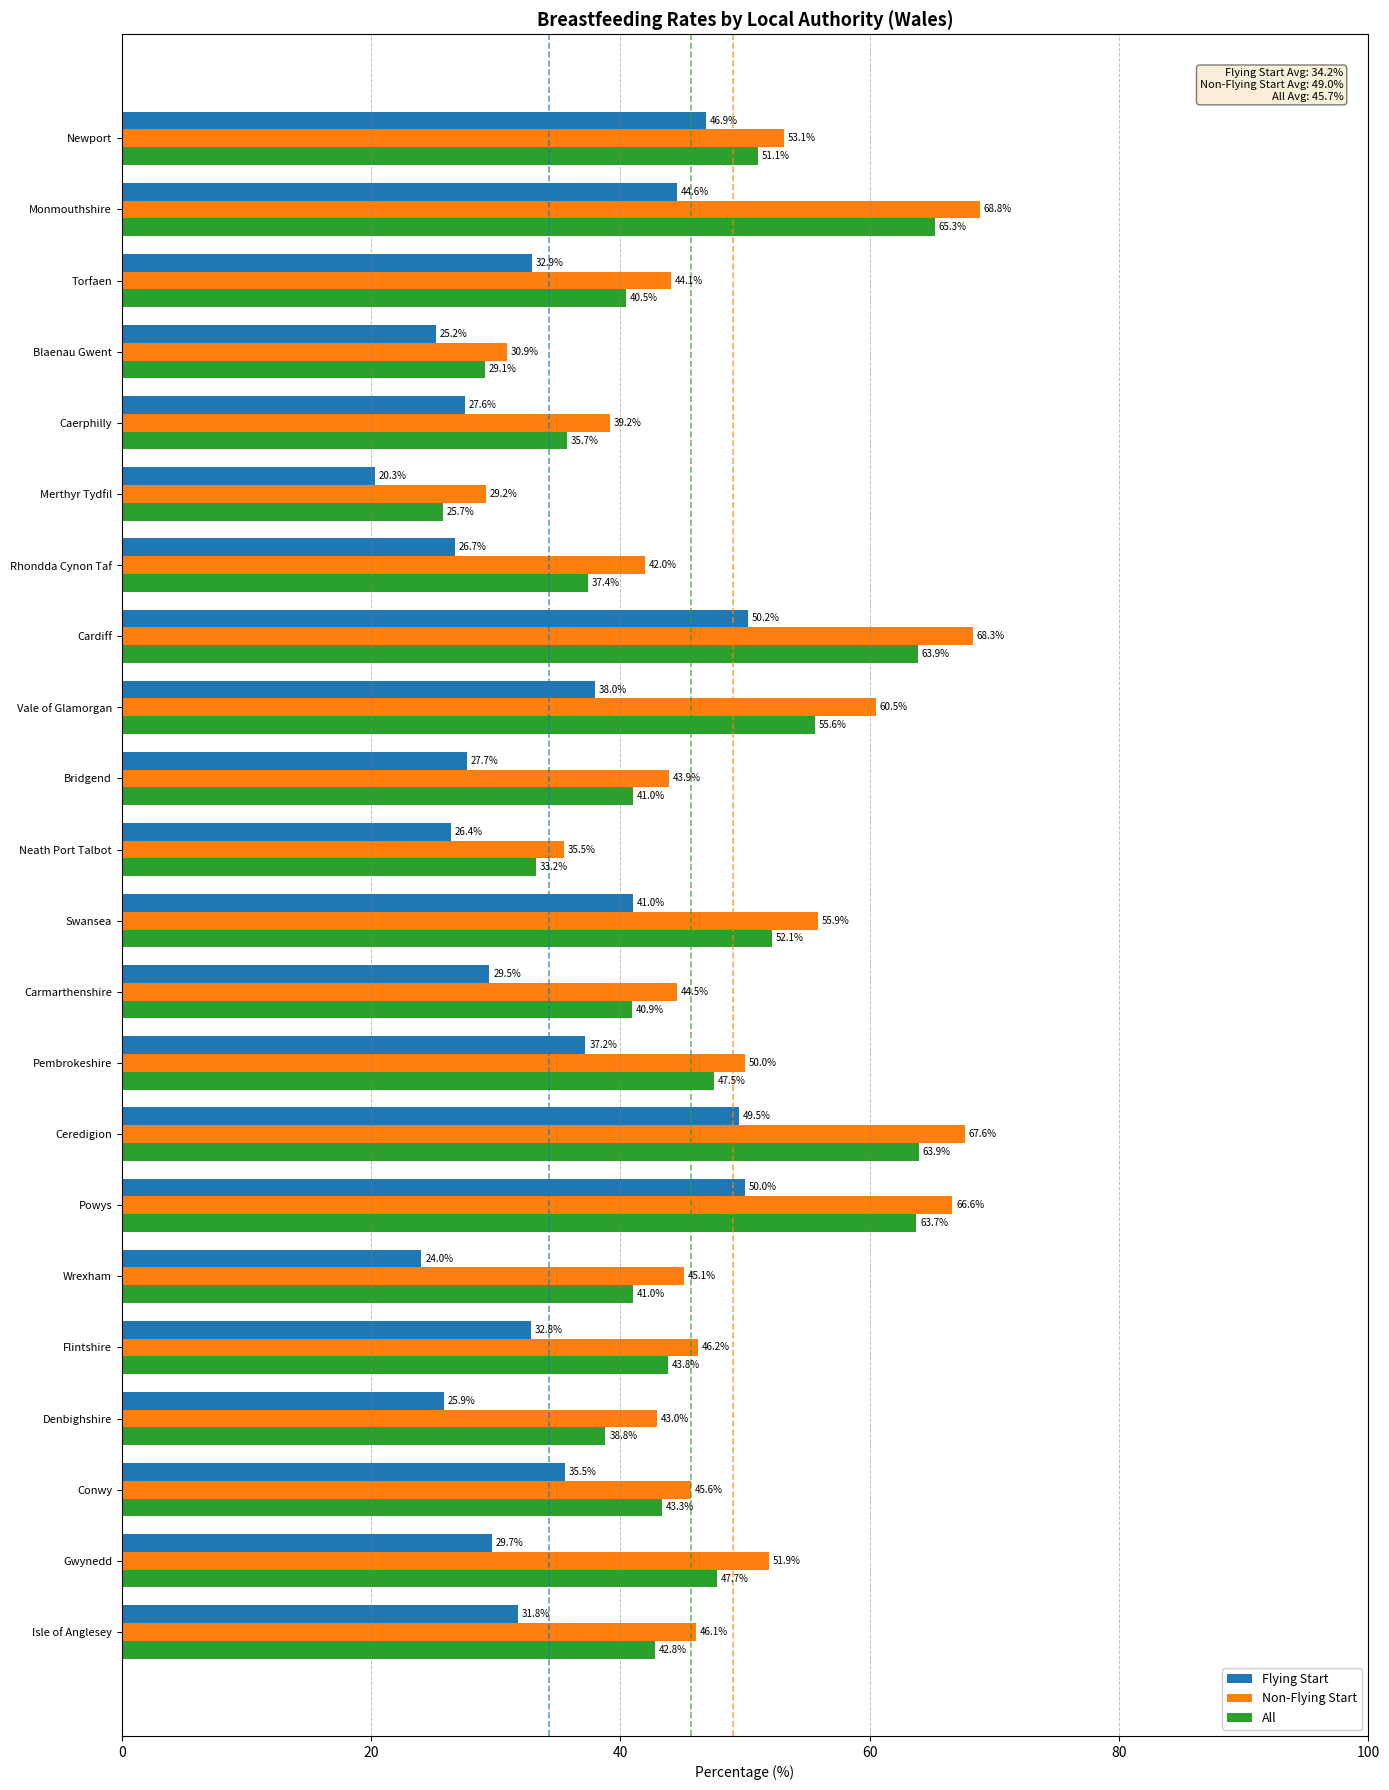

At how many categories does at least one series exceed 55?

6